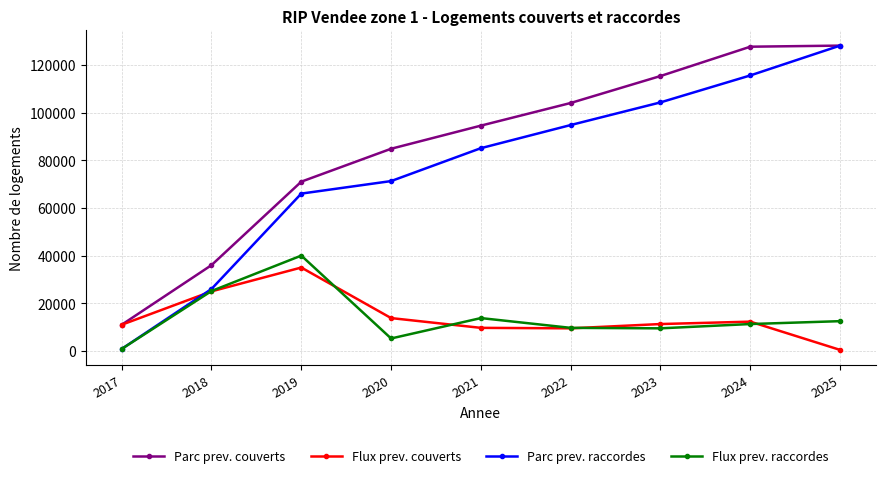

What is the difference between the Parc prev. couverts values at 2022 and 2021?

9500